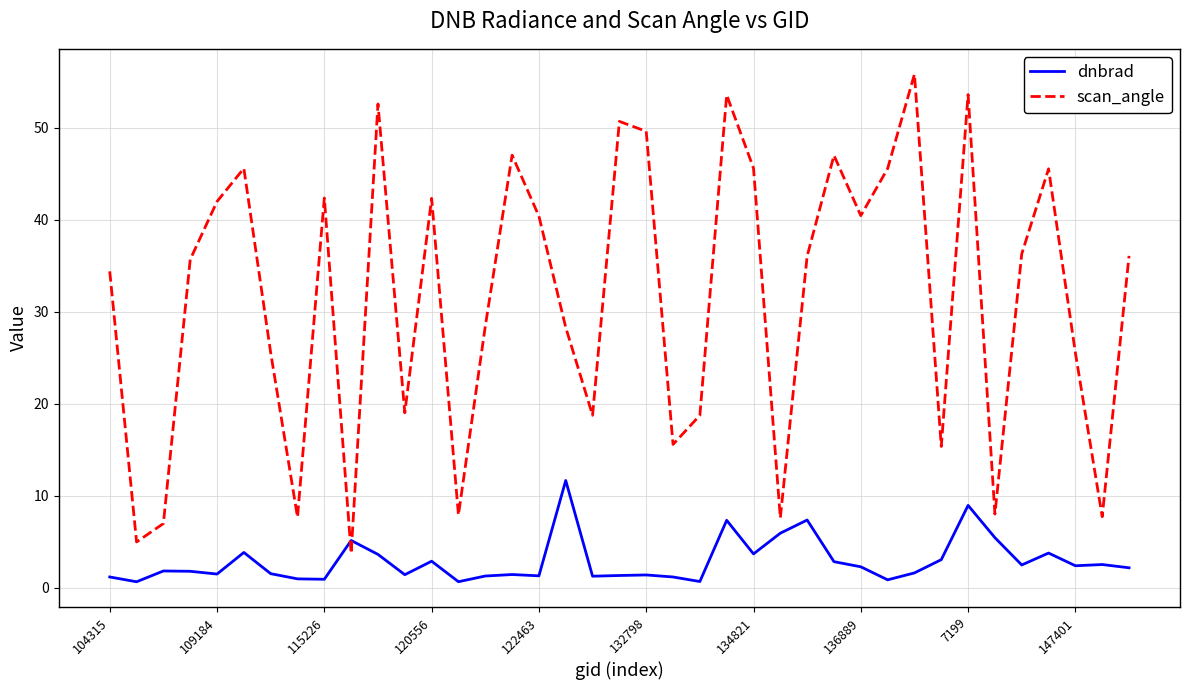

True or false: scan_angle and dnbrad cross at least once.

True